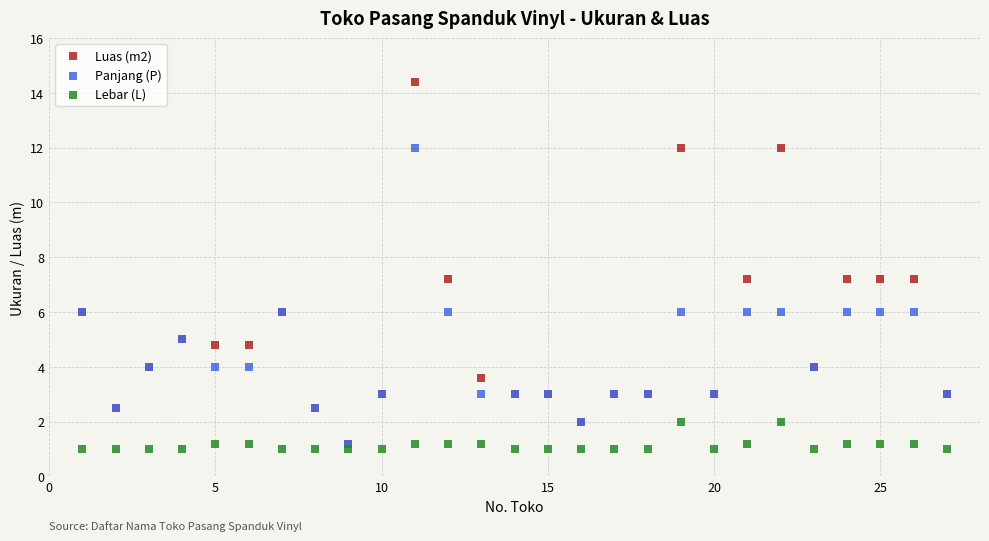

What are all the series names shown in the legend?

Luas (m2), Panjang (P), Lebar (L)